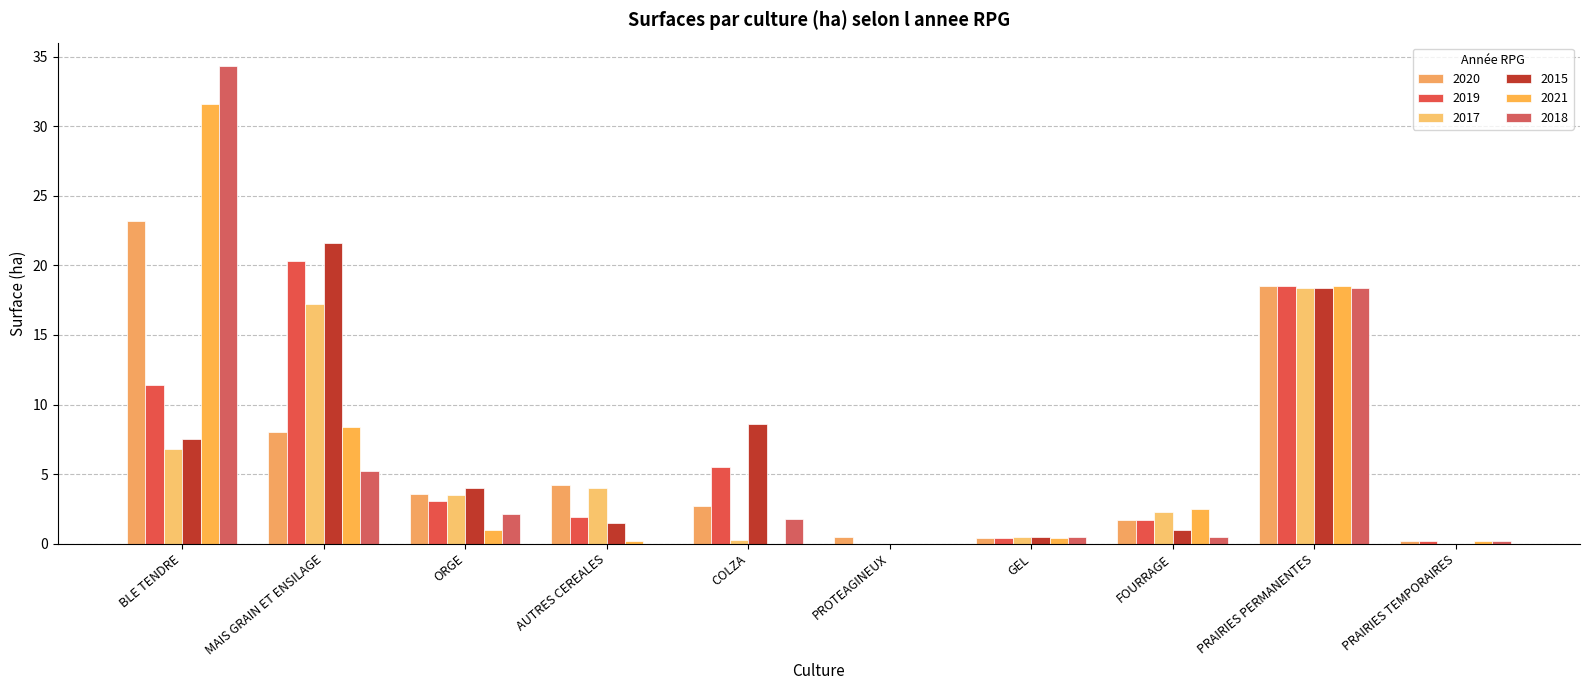

Reading left to right, transcribe all the data shown in this chart.

2020: BLE TENDRE=23.2	MAIS GRAIN ET ENSILAGE=8.0	ORGE=3.6	AUTRES CEREALES=4.2	COLZA=2.7	PROTEAGINEUX=0.5	GEL=0.4	FOURRAGE=1.7	PRAIRIES PERMANENTES=18.5	PRAIRIES TEMPORAIRES=0.2
2019: BLE TENDRE=11.4	MAIS GRAIN ET ENSILAGE=20.3	ORGE=3.1	AUTRES CEREALES=1.9	COLZA=5.5	PROTEAGINEUX=0.0	GEL=0.4	FOURRAGE=1.7	PRAIRIES PERMANENTES=18.5	PRAIRIES TEMPORAIRES=0.2
2017: BLE TENDRE=6.8	MAIS GRAIN ET ENSILAGE=17.2	ORGE=3.5	AUTRES CEREALES=4.0	COLZA=0.3	PROTEAGINEUX=0.0	GEL=0.5	FOURRAGE=2.3	PRAIRIES PERMANENTES=18.4	PRAIRIES TEMPORAIRES=0.0
2015: BLE TENDRE=7.5	MAIS GRAIN ET ENSILAGE=21.6	ORGE=4.0	AUTRES CEREALES=1.5	COLZA=8.6	PROTEAGINEUX=0.0	GEL=0.5	FOURRAGE=1.0	PRAIRIES PERMANENTES=18.4	PRAIRIES TEMPORAIRES=0.0
2021: BLE TENDRE=31.6	MAIS GRAIN ET ENSILAGE=8.4	ORGE=1.0	AUTRES CEREALES=0.2	COLZA=0.0	PROTEAGINEUX=0.0	GEL=0.4	FOURRAGE=2.5	PRAIRIES PERMANENTES=18.5	PRAIRIES TEMPORAIRES=0.2
2018: BLE TENDRE=34.3	MAIS GRAIN ET ENSILAGE=5.2	ORGE=2.1	AUTRES CEREALES=0.0	COLZA=1.8	PROTEAGINEUX=0.0	GEL=0.5	FOURRAGE=0.5	PRAIRIES PERMANENTES=18.4	PRAIRIES TEMPORAIRES=0.2